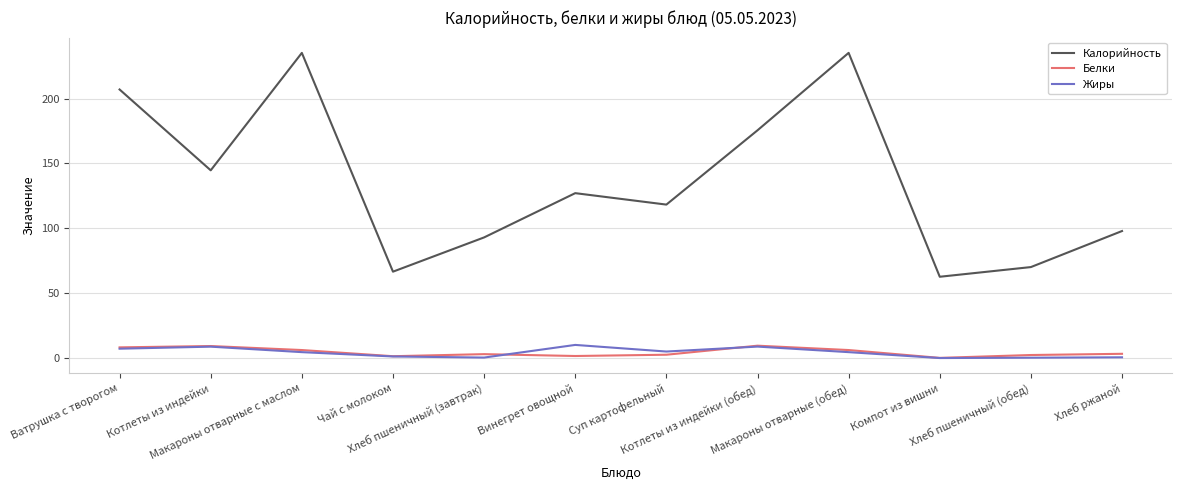

How many interior local valleys does the Калорийность series have?

4